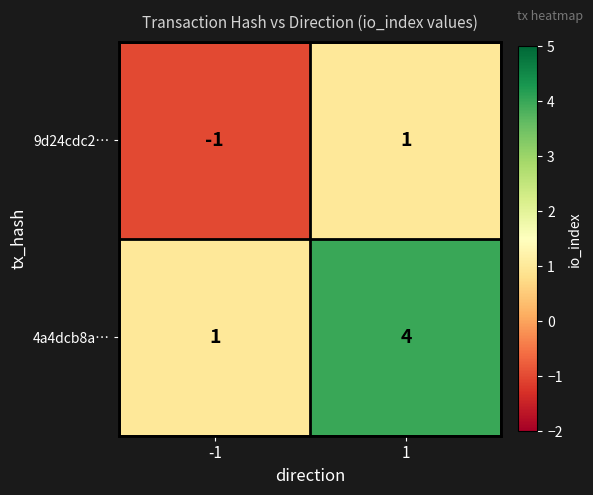

Between -1 and 1, which series saw the biggest shift?

4a4dcb8a…